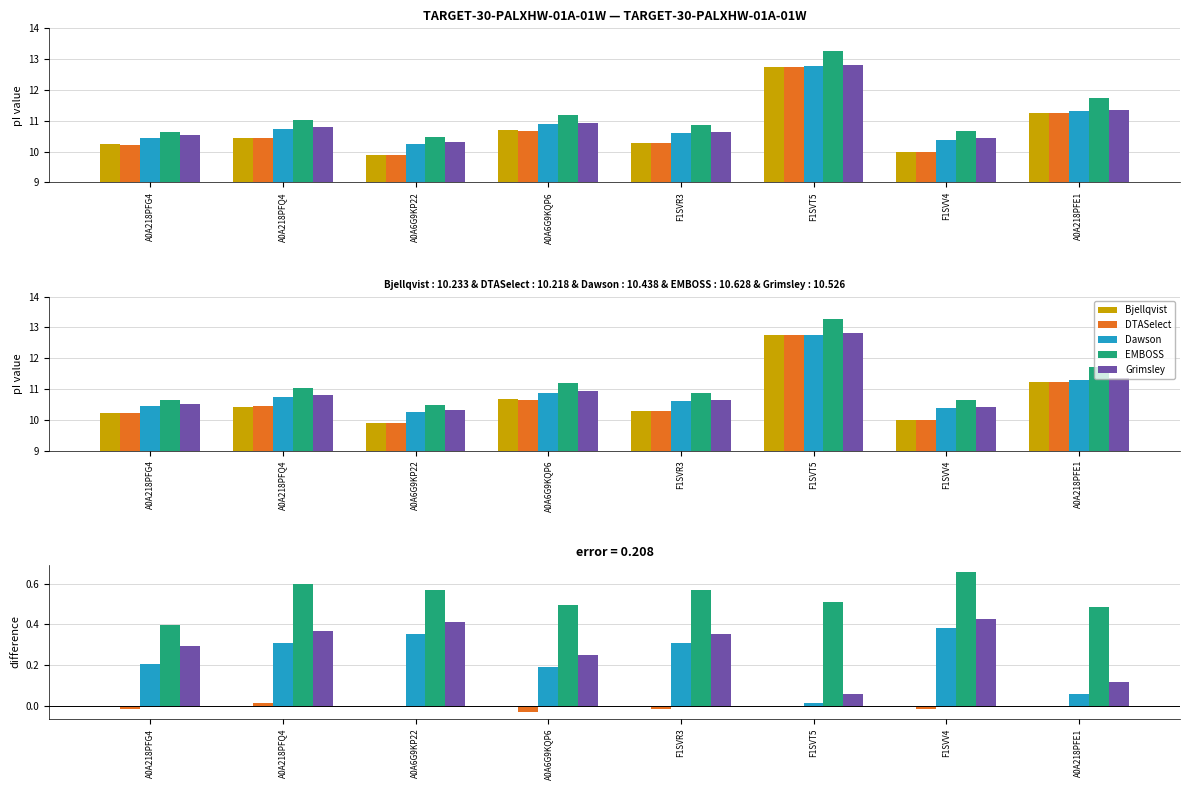

What is the label of the 5th bar from the right?

A0A6G9KQP6